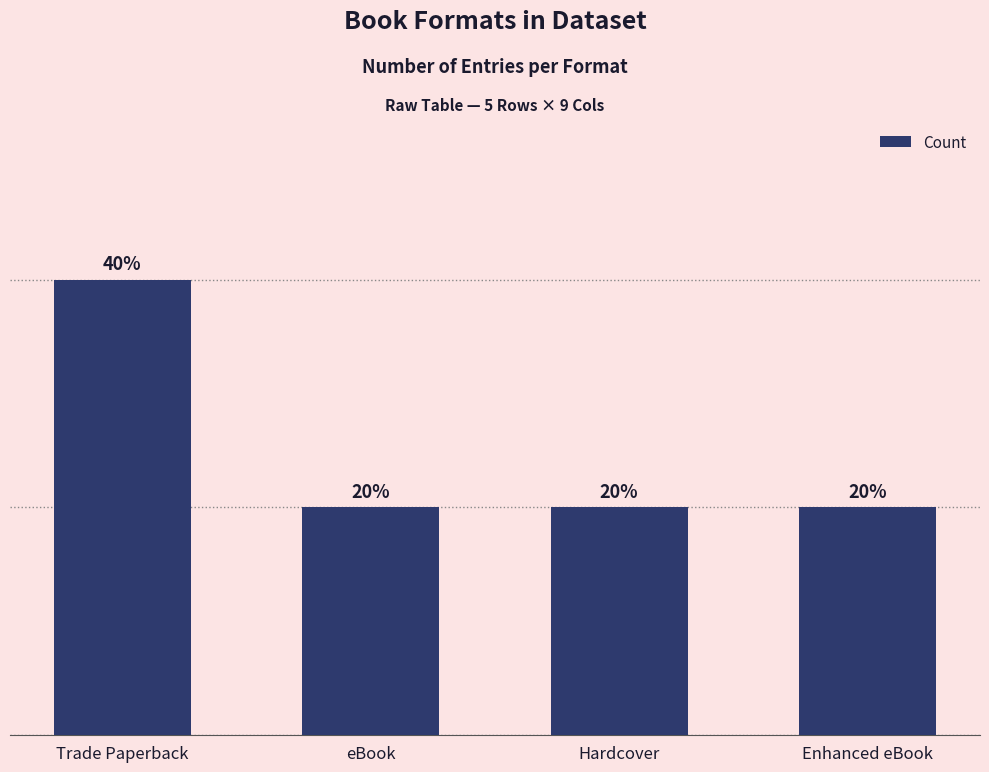

Reading right to left, list all the values displayed in this chart.

1	1	1	2